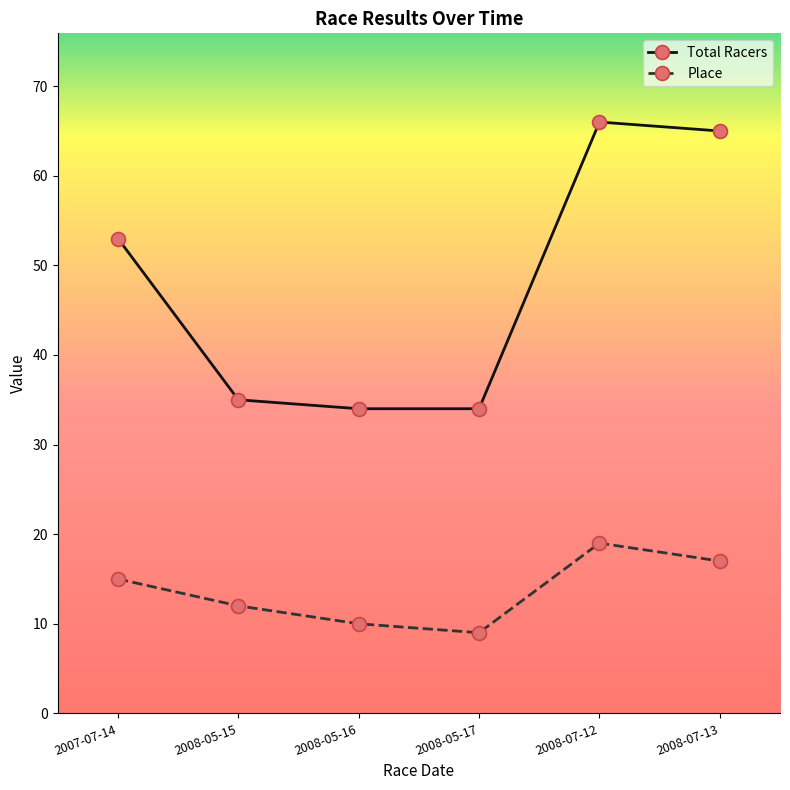

Count the number of data series in this chart.

2